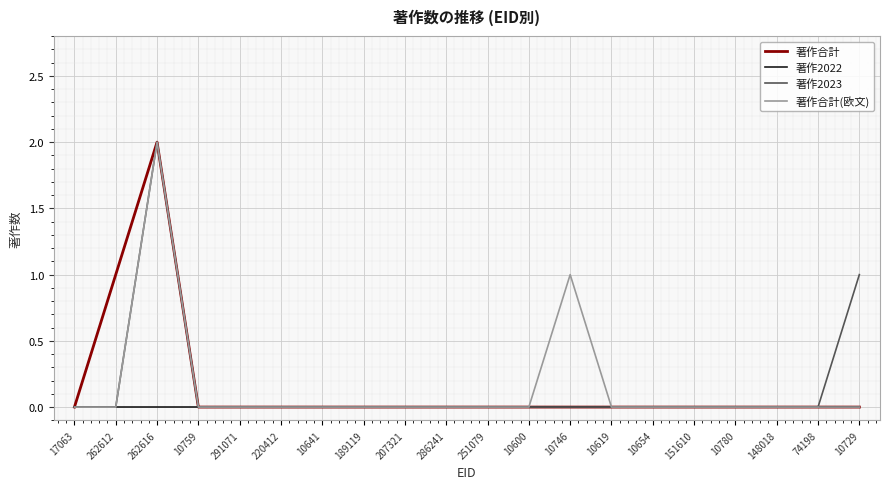

The 著作合計 series shows 0 at 148018. True or false?

True